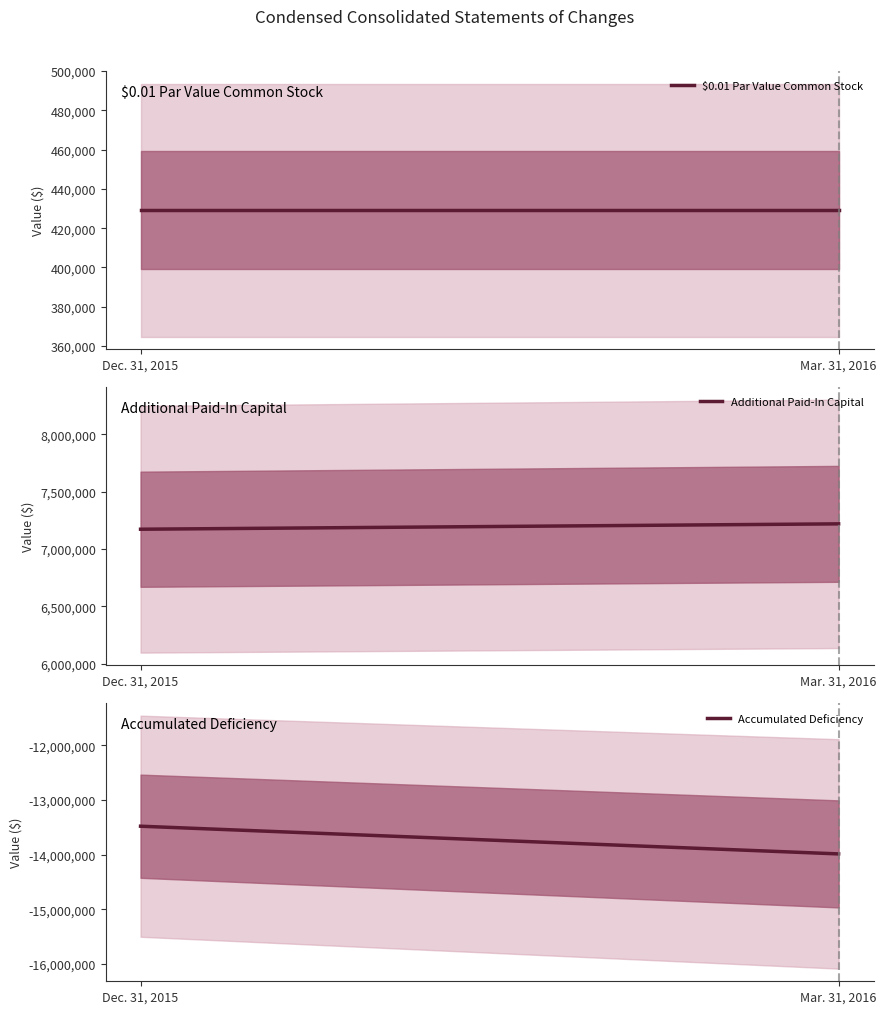

What position from the left is Mar. 31, 2016?

2